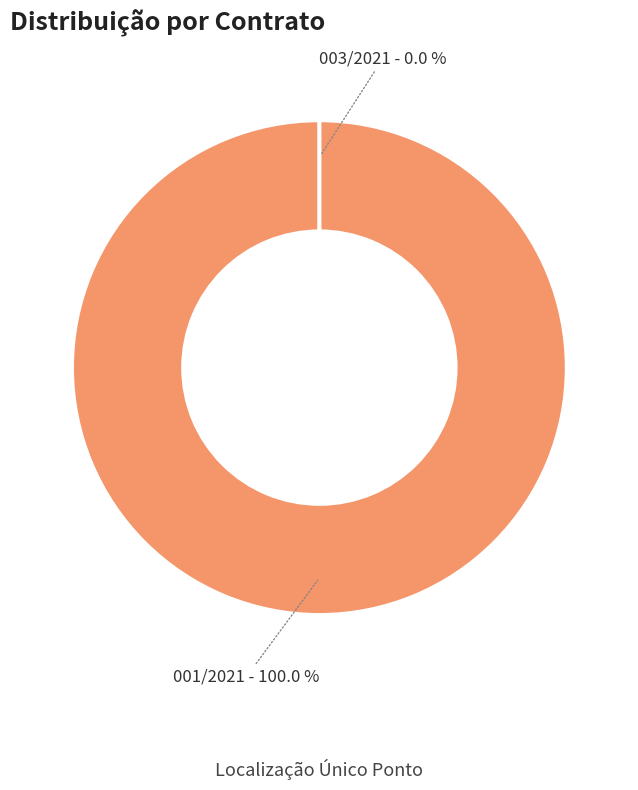

Rank the categories by value from lowest to highest.

003/2021, 001/2021